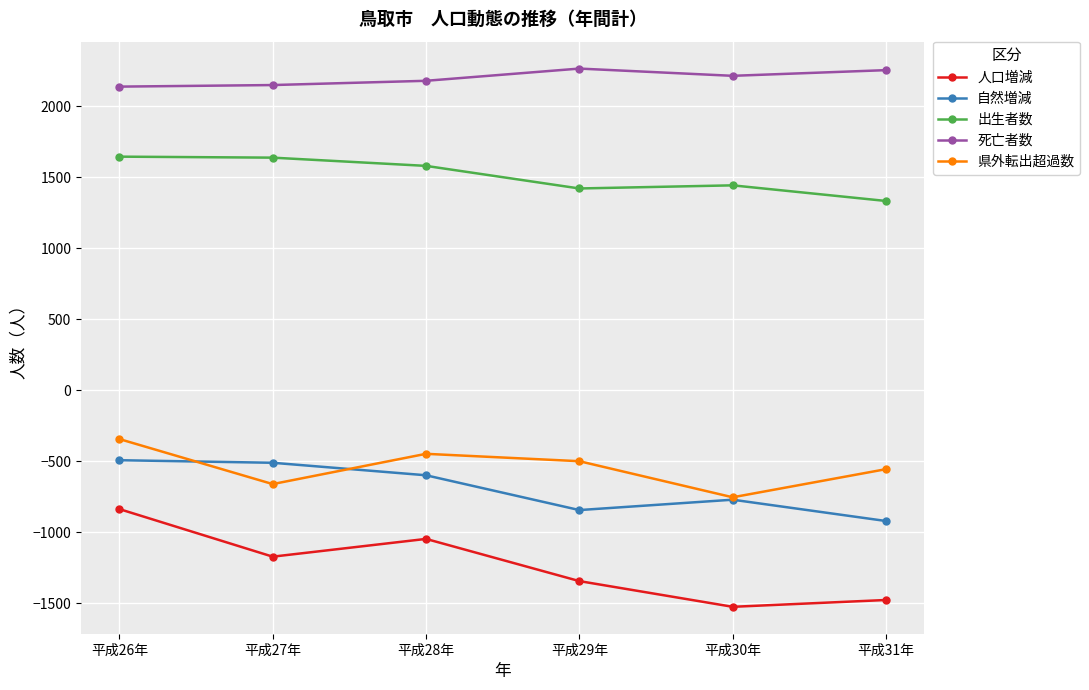

Is this an area chart (filled region under the line)?

No